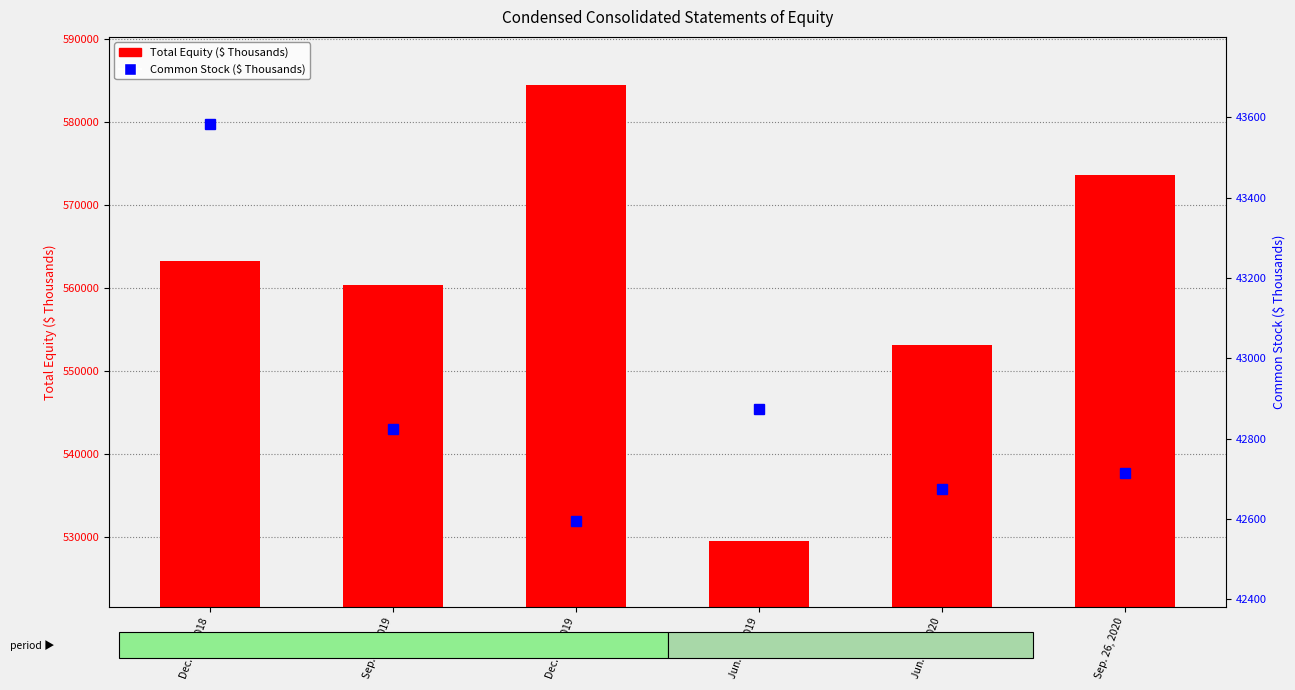

Rank the series at Jun. 29, 2019 from lowest to highest value.

Common Stock, Total Equity